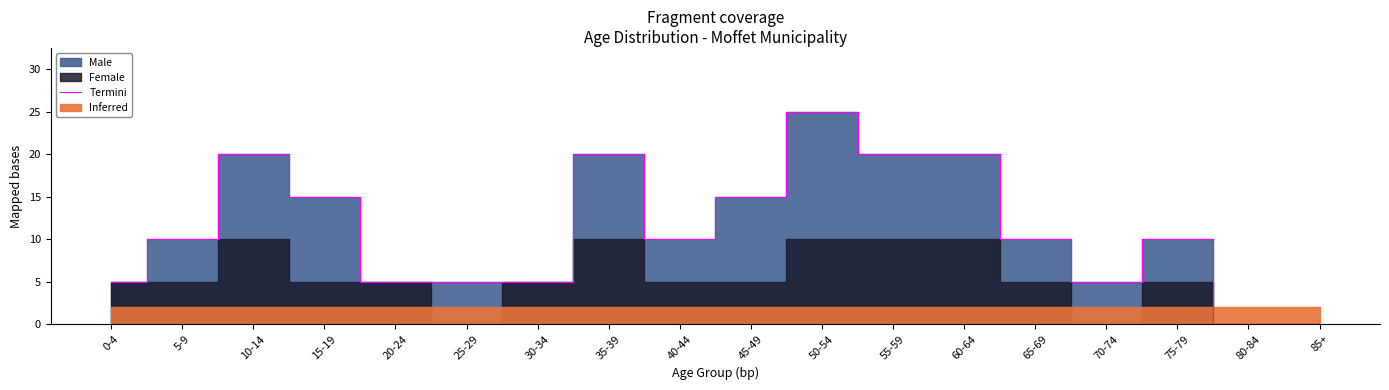

True or false: the data has more than 1 interior local peaks.

True